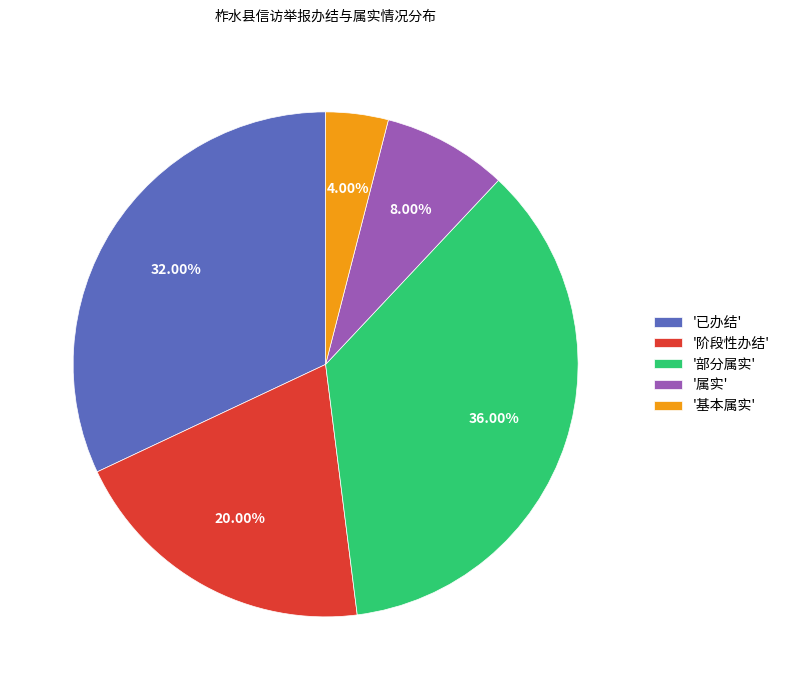

Count the number of slices in the pie.

5